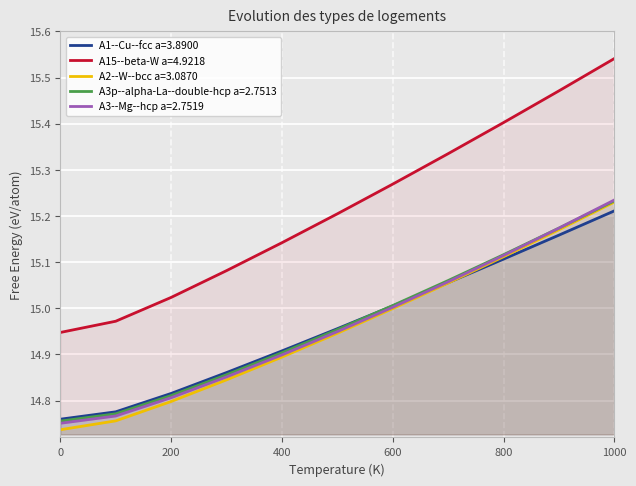

Count the number of data series in this chart.

5